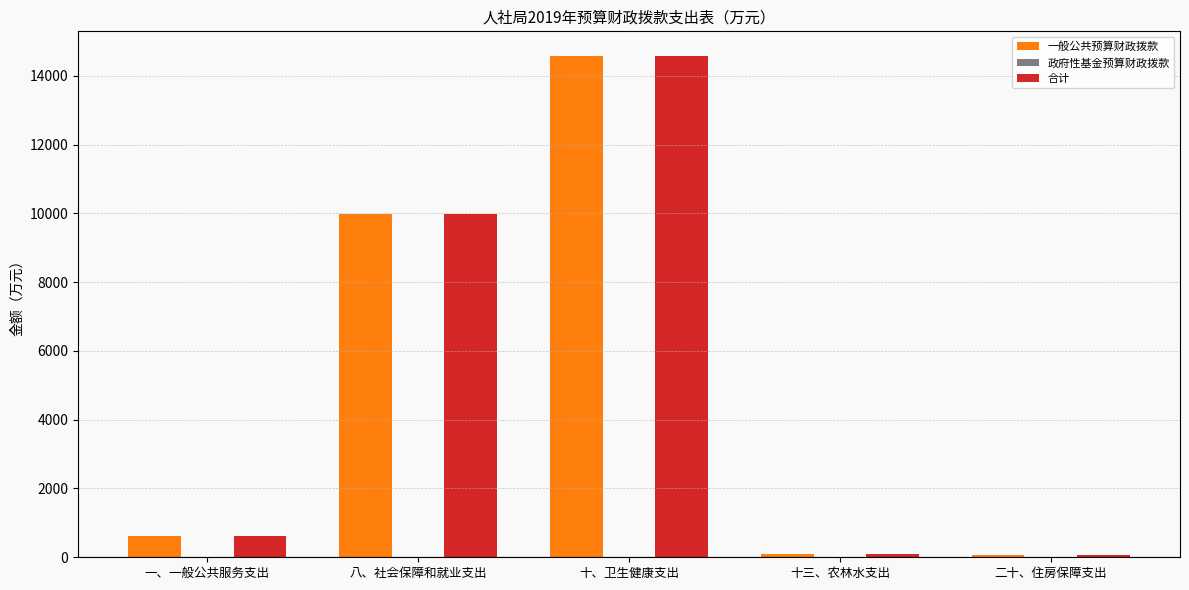

At which label does 合计 reach its peak?

十、卫生健康支出